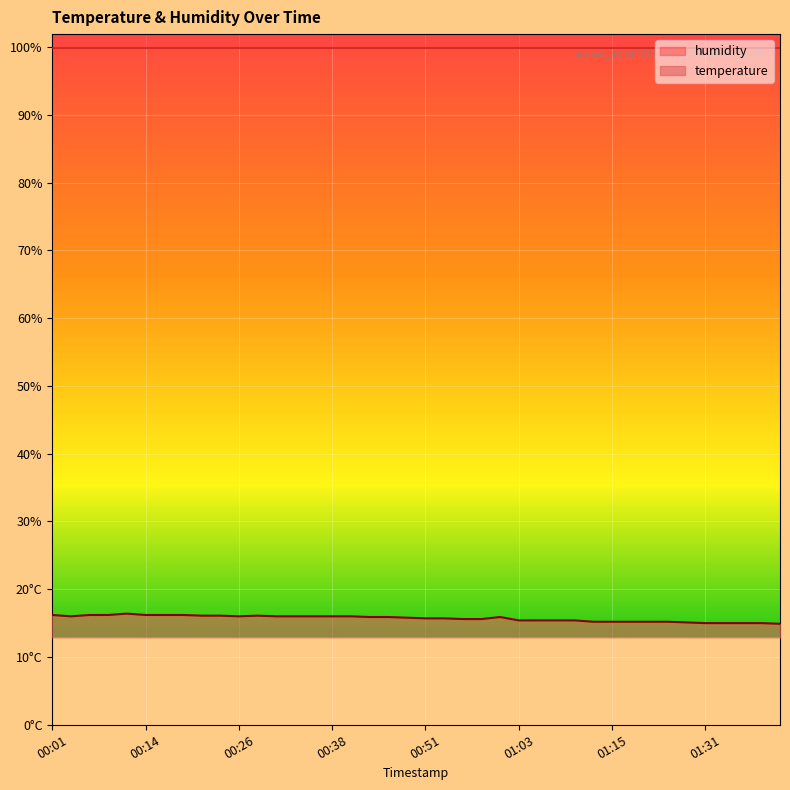

How many data points are above 15?

35